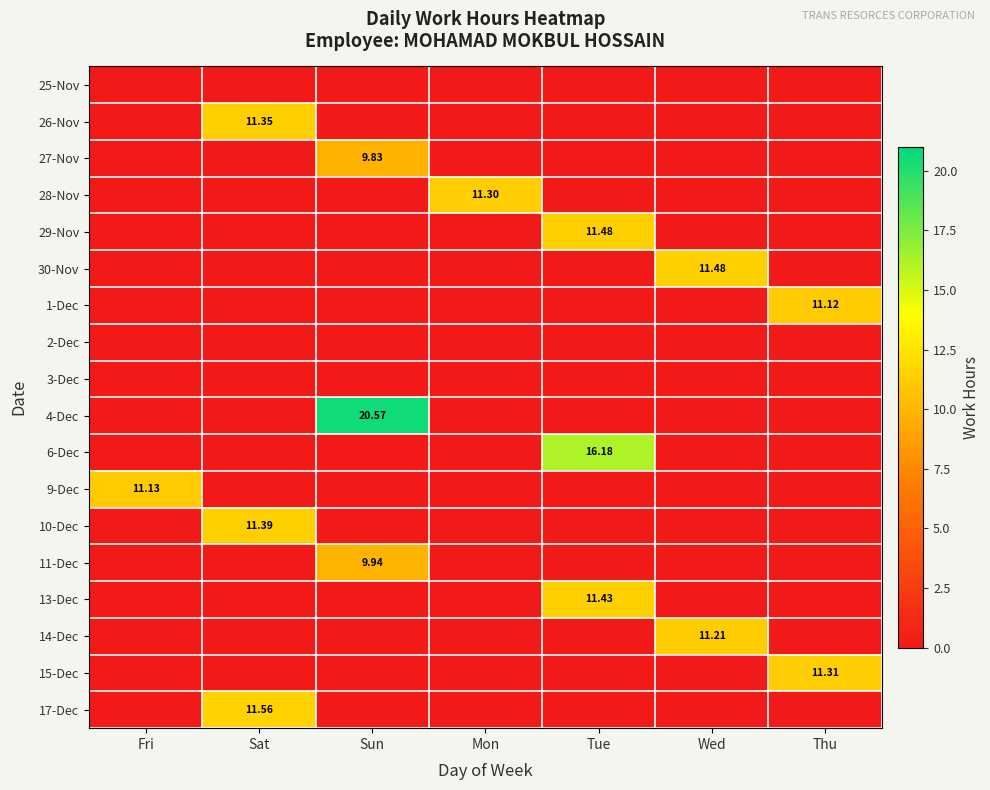

At which category is the sum across all series the highest?

Sun